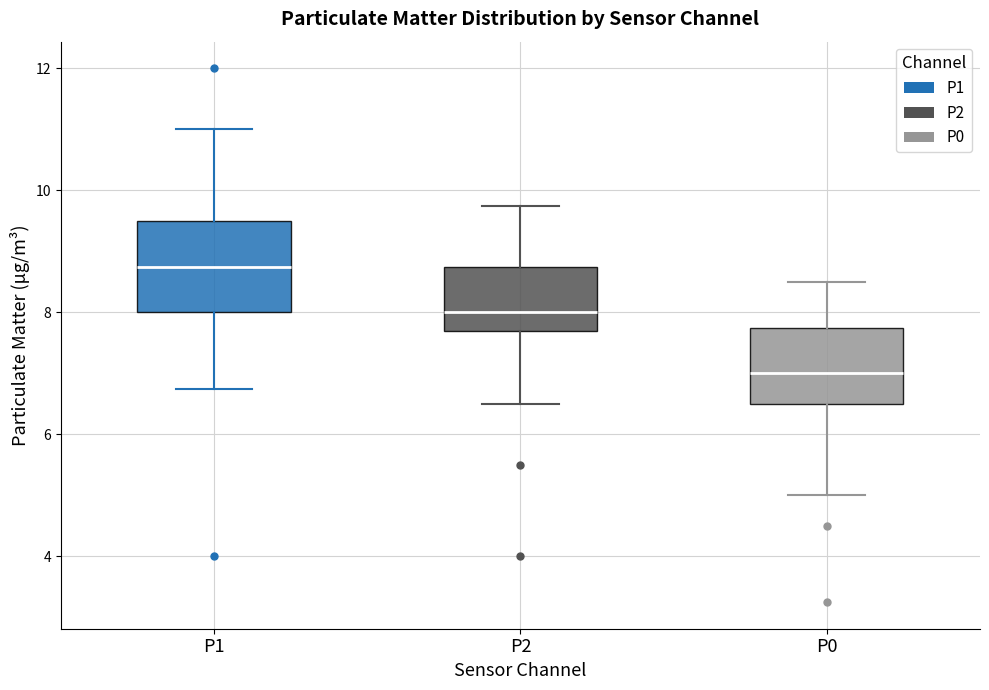

Where does the upper whisker of the box for P2 end on the y-axis? The values are not printed on the chart, so give them approximately, as read against the axis.

9.8